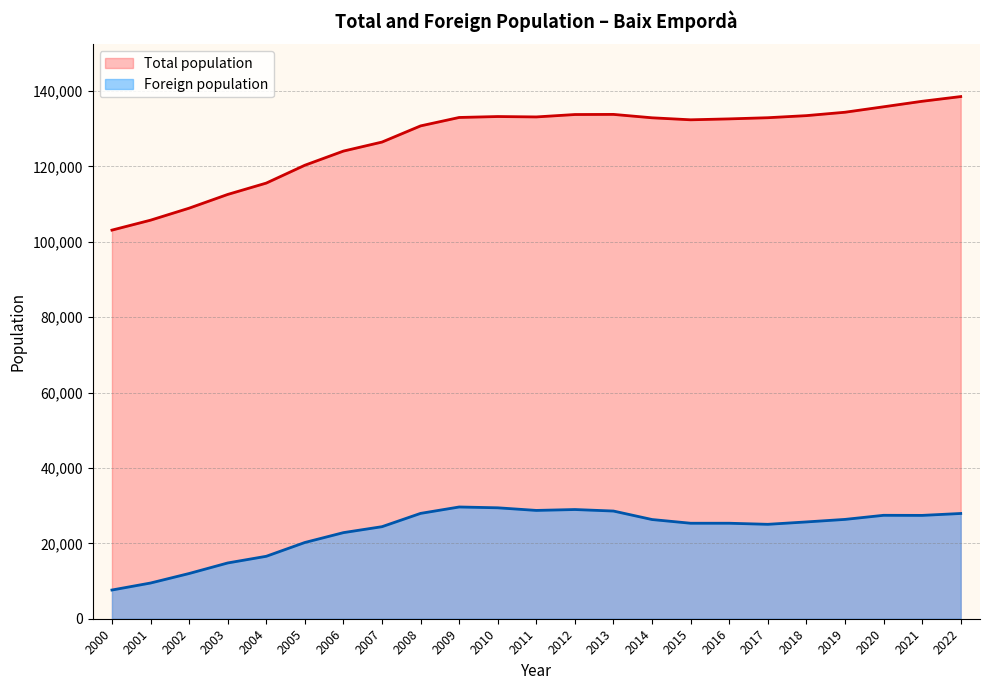

How many data points in Total population are less than 132886?

11